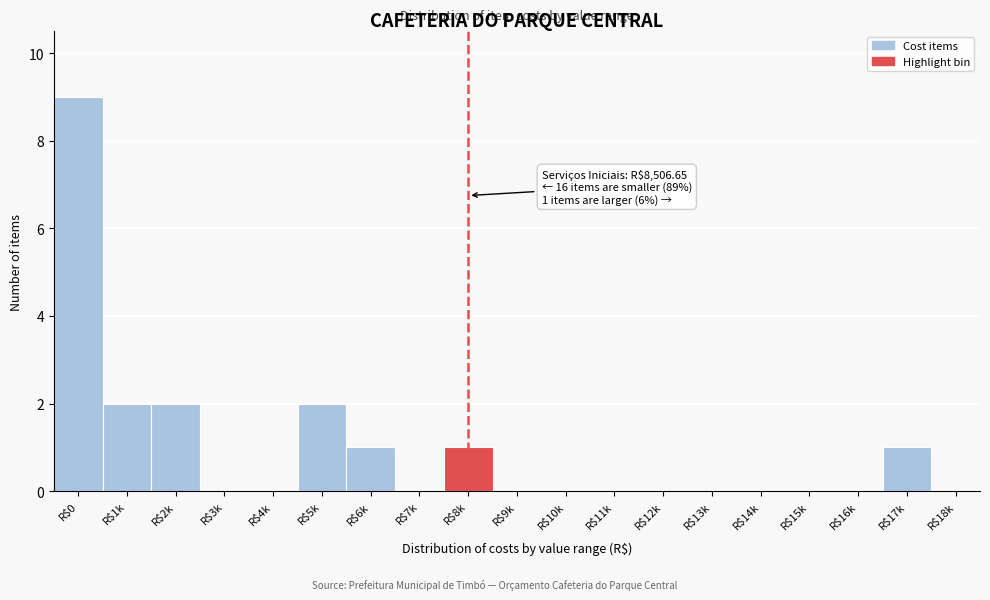

The value at R$16k is 0. True or false?

True